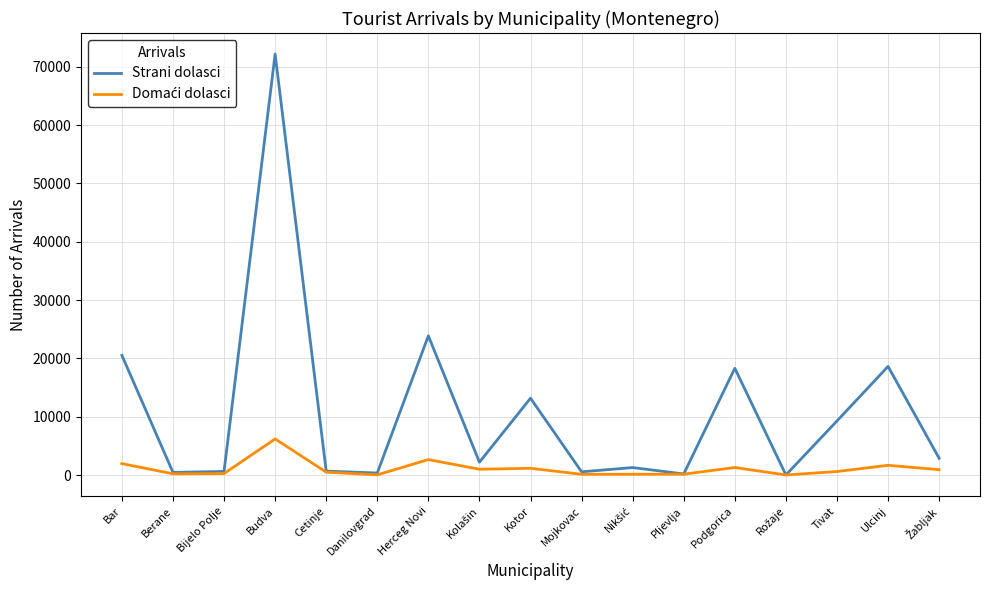

The value of Strani dolasci at Budva is 72176. True or false?

True